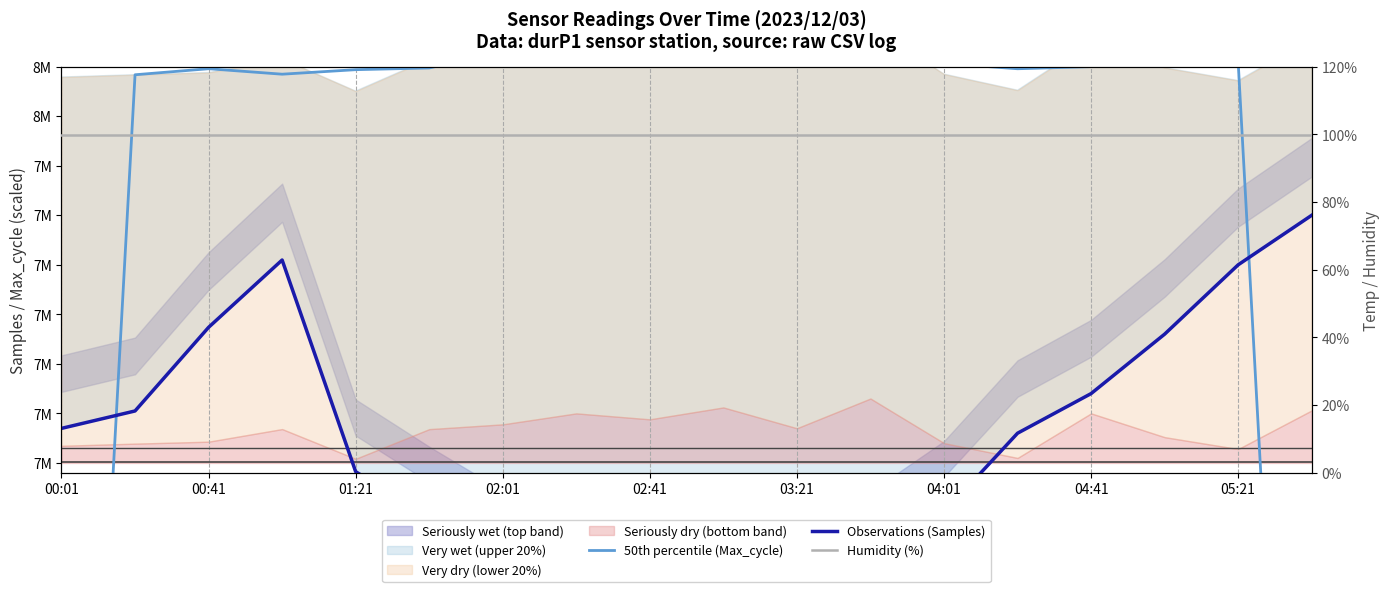

The Observations (Samples) series shows 4964245.6 at 11. True or false?

False